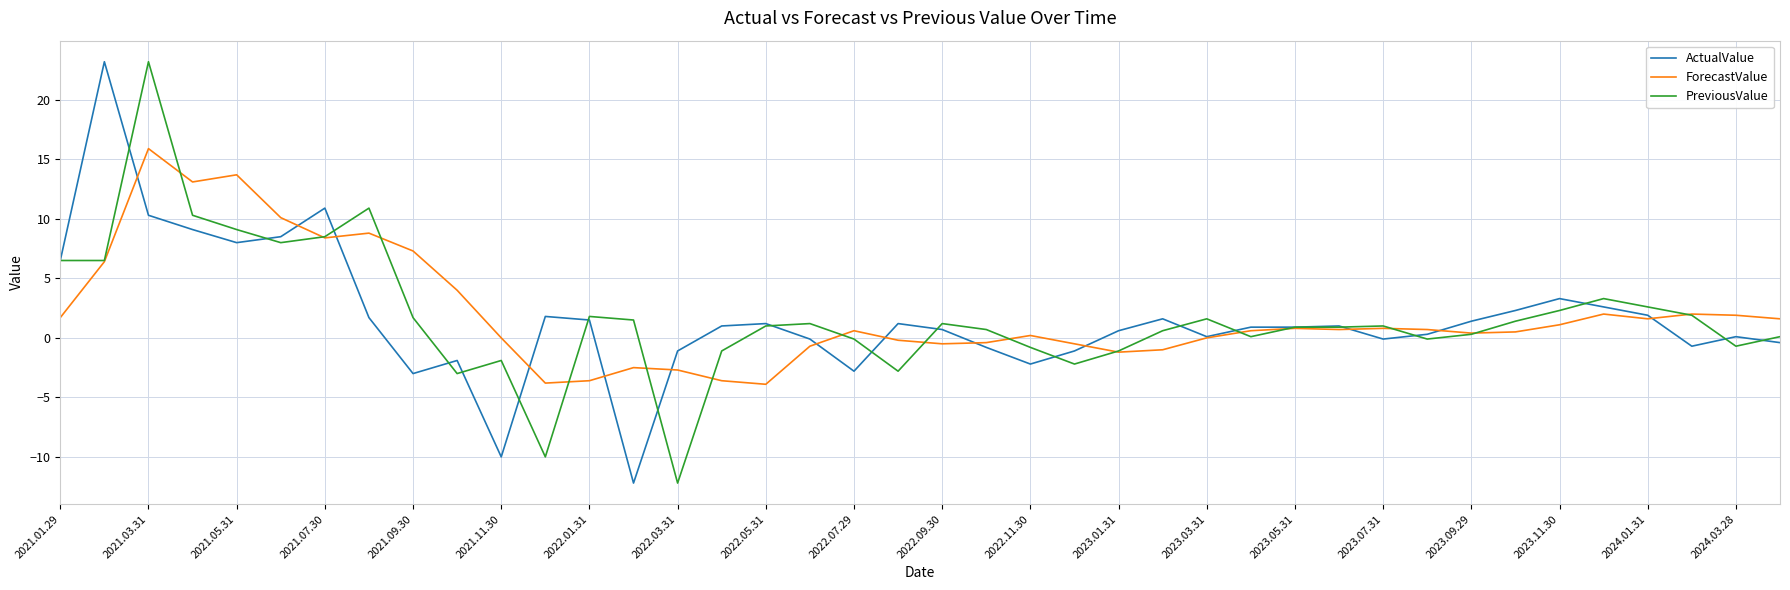

What is the lowest value of the ForecastValue series?

-3.9